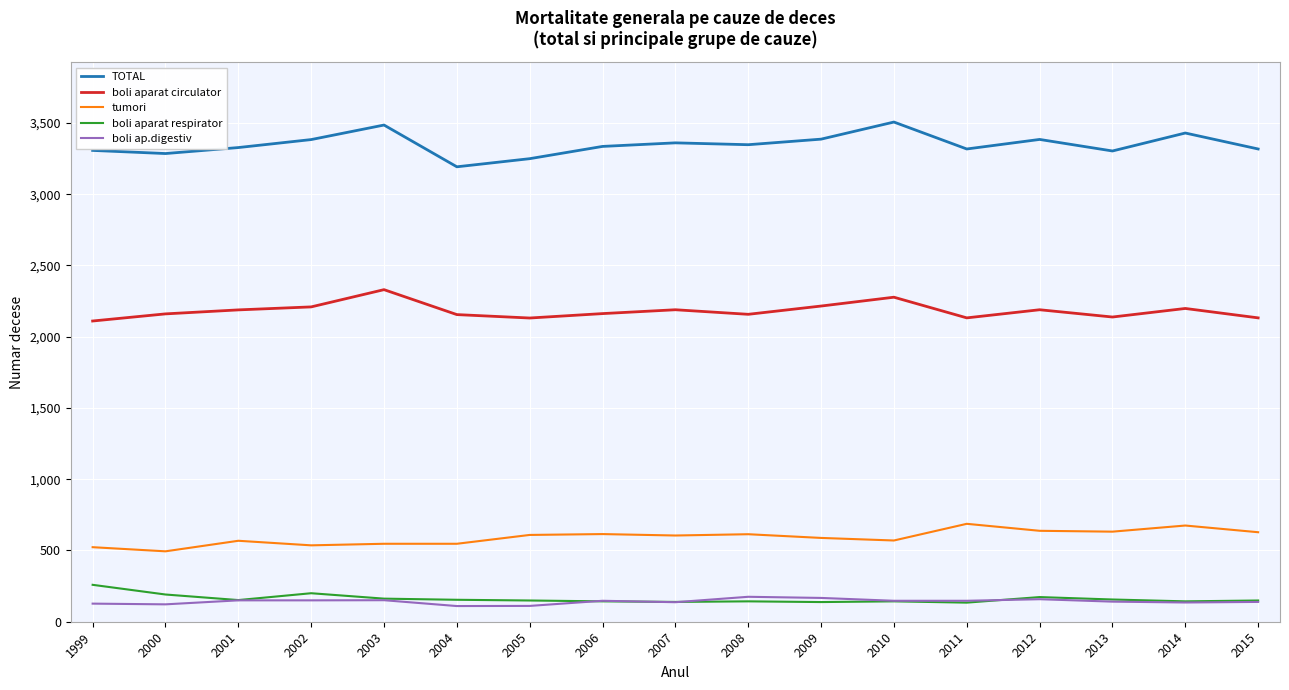

The value of TOTAL at 2001 is 3327. True or false?

True